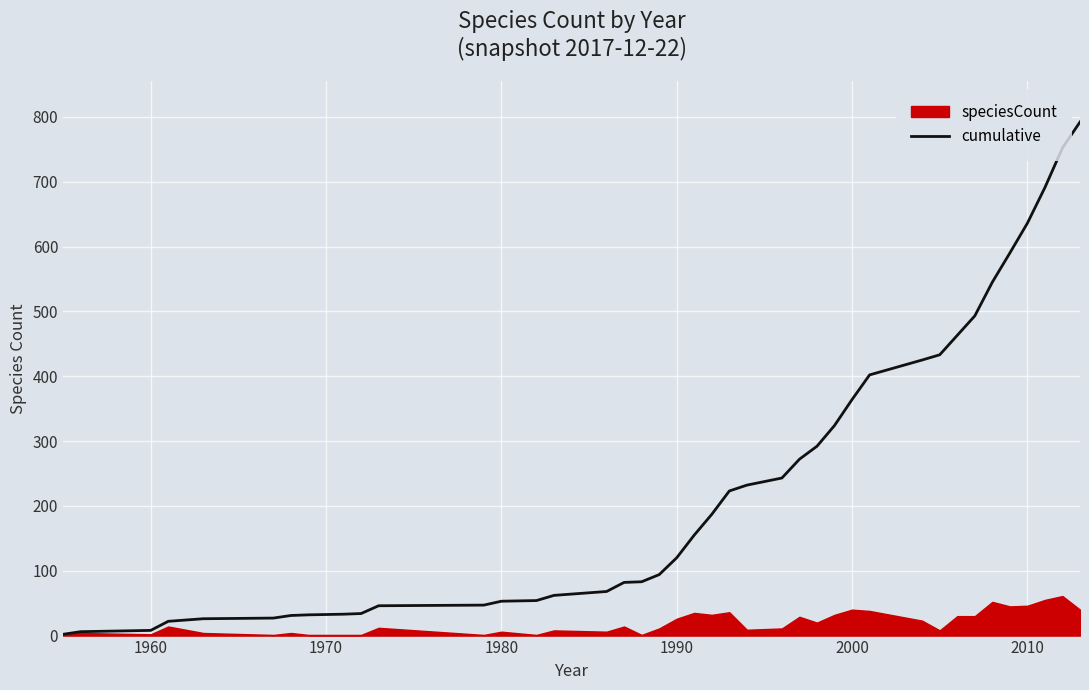

The cumulative series shows 636 at 2010. True or false?

True